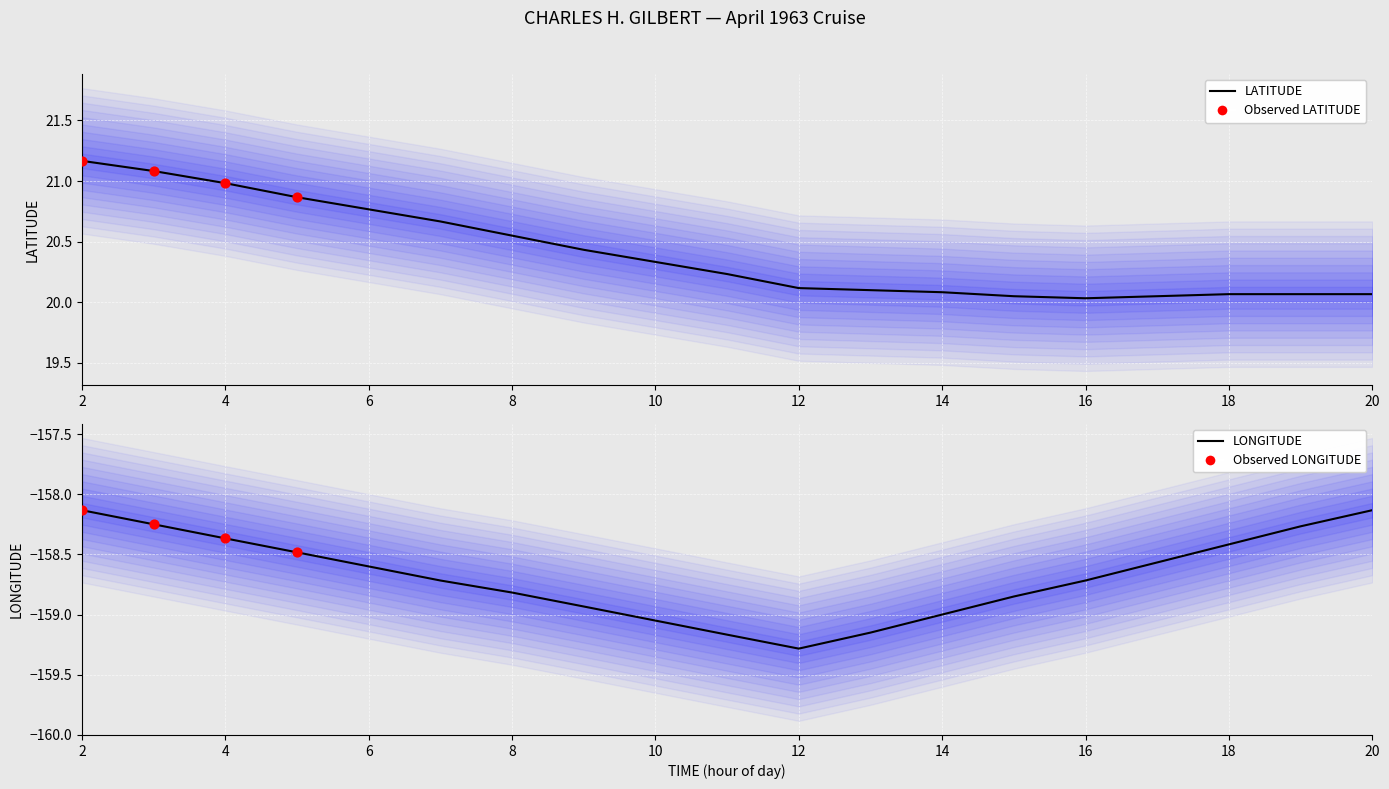

What is the total value across all series at 7?

-138.1